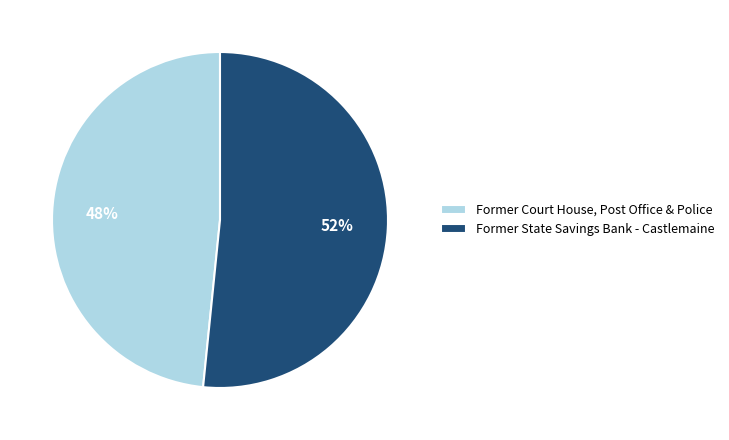

Between Former Court House, Post Office & Police and Former State Savings Bank - Castlemaine, which is larger?

Former State Savings Bank - Castlemaine